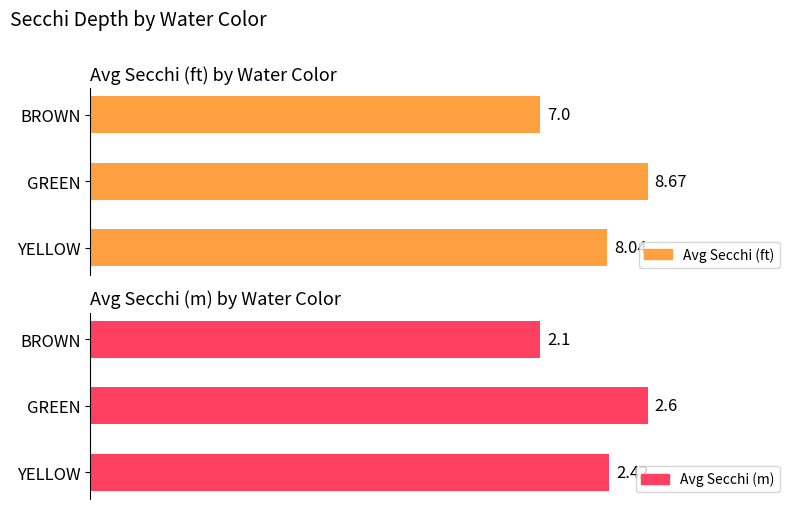

Rank the series by their average value, from lowest to highest.

Avg Secchi (m), Avg Secchi (ft)